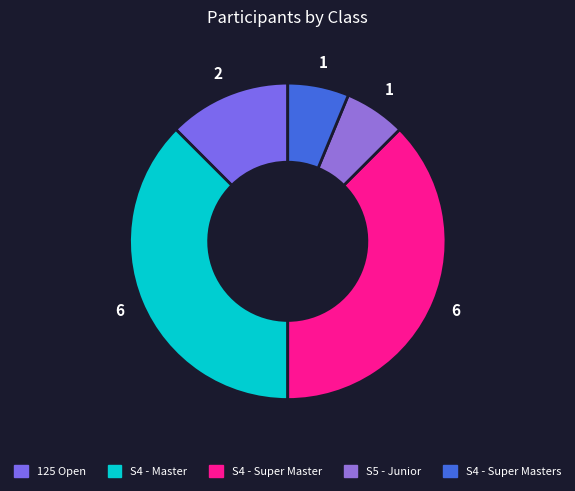

Count the number of slices in the pie.

5